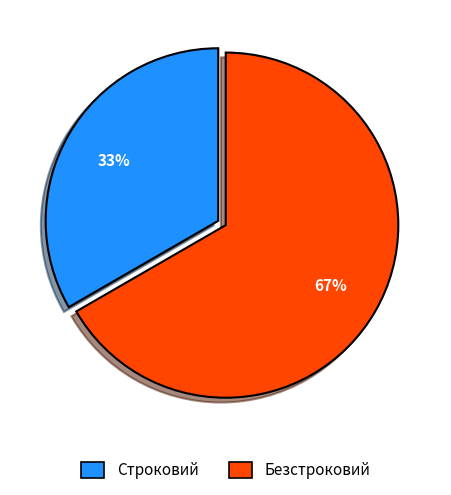

Do Строковий and Безстроковий together represent more than half of the pie?

Yes